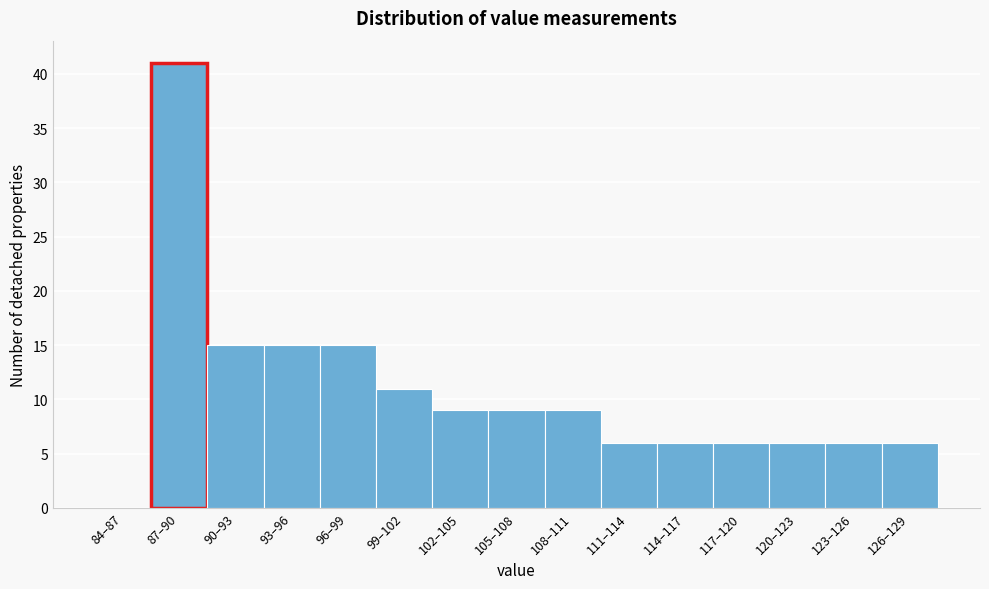

Reading right to left, transcribe all the data shown in this chart.

126–129=6	123–126=6	120–123=6	117–120=6	114–117=6	111–114=6	108–111=9	105–108=9	102–105=9	99–102=11	96–99=15	93–96=15	90–93=15	87–90=41	84–87=0